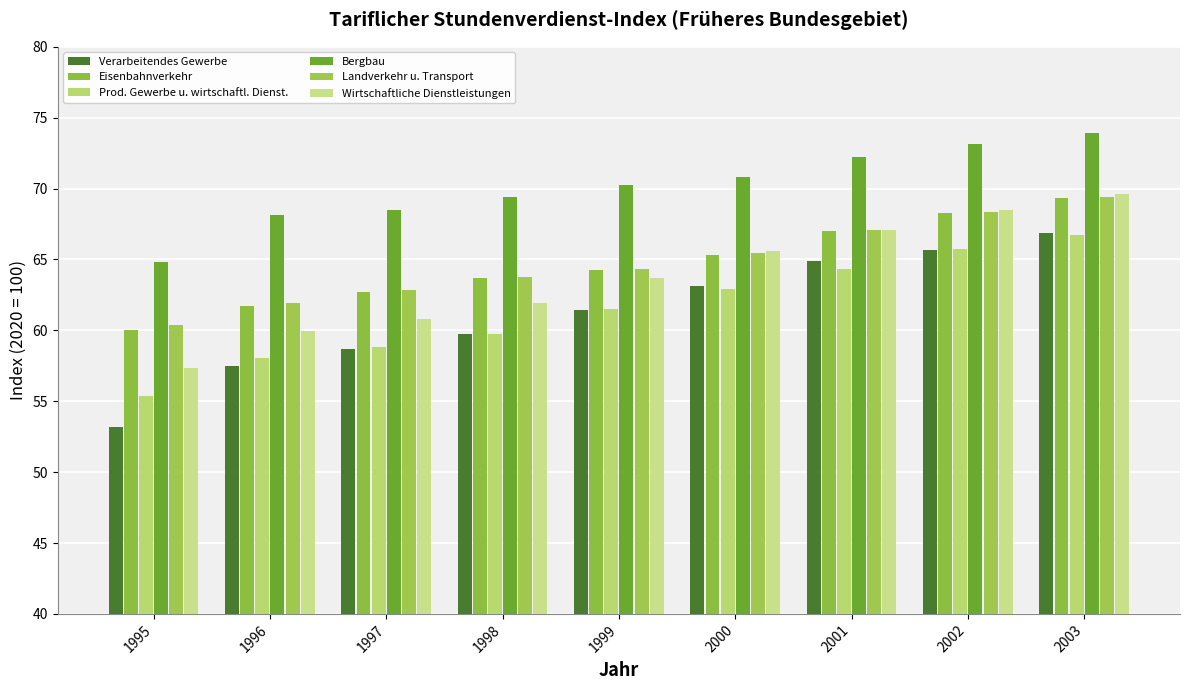

How many bars are there in each group?

6